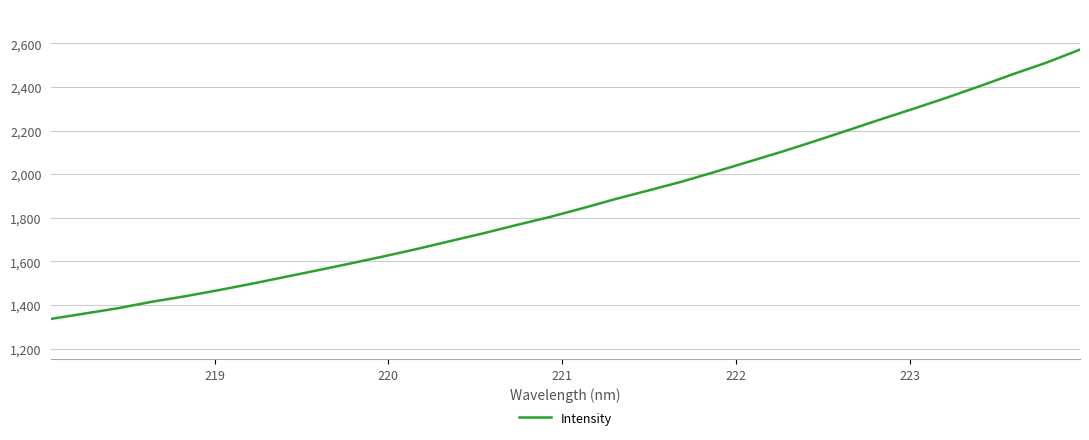

What is the smallest value displayed?

1336.4